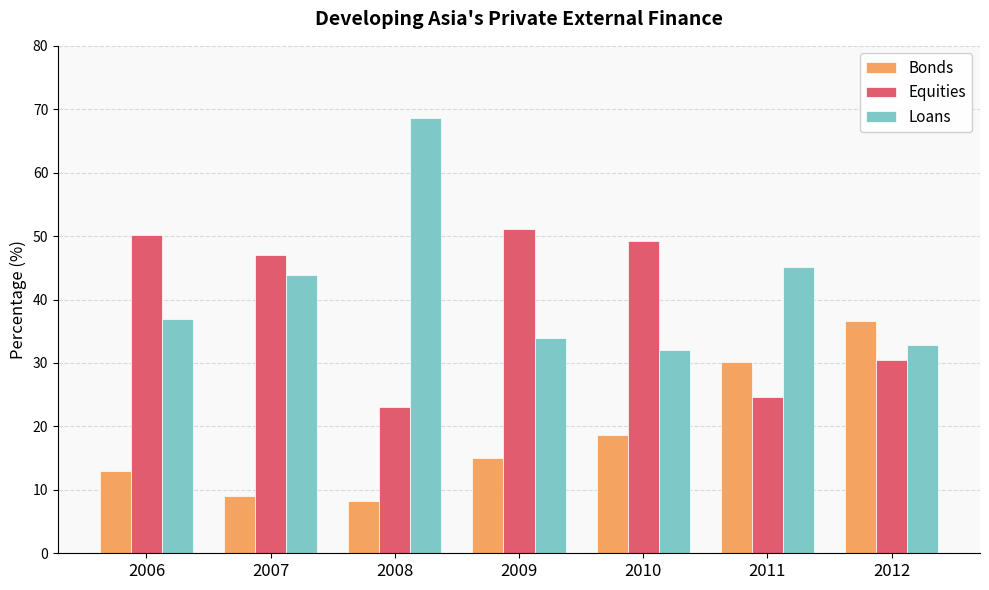

Between 2009 and 2011, which series saw the biggest shift?

Equities